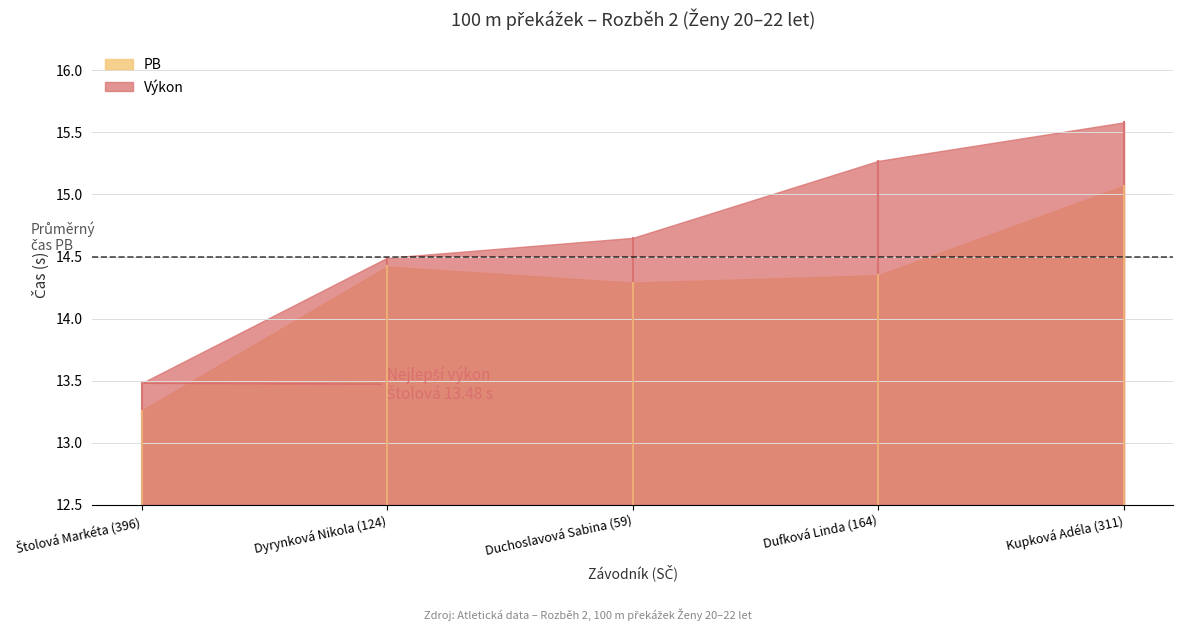

Between Kupková Adéla (311) and Dufková Linda (164), which is larger?

Kupková Adéla (311)